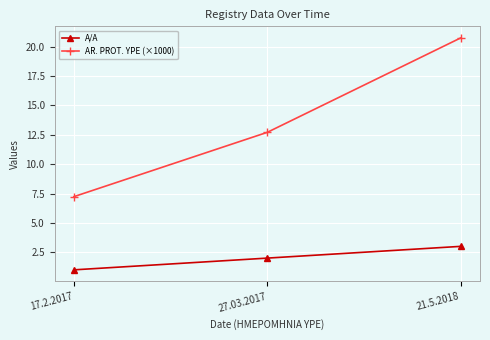

At which label is A/A closest to 2?

27.03.2017